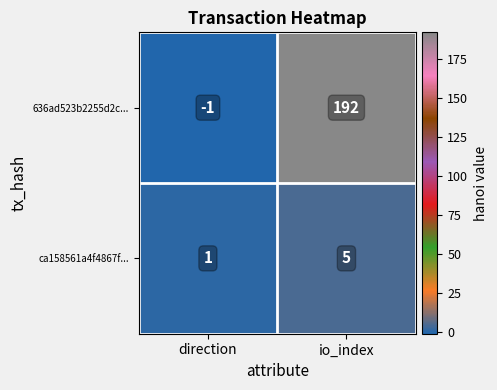

Which series has the largest total across all categories?

636ad523b2255d2c...